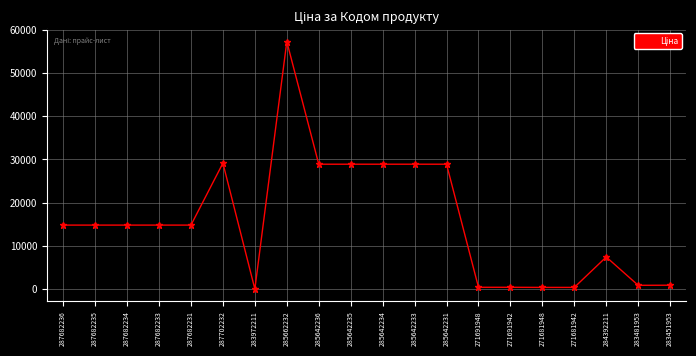

Does the chart have visible grid lines?

Yes